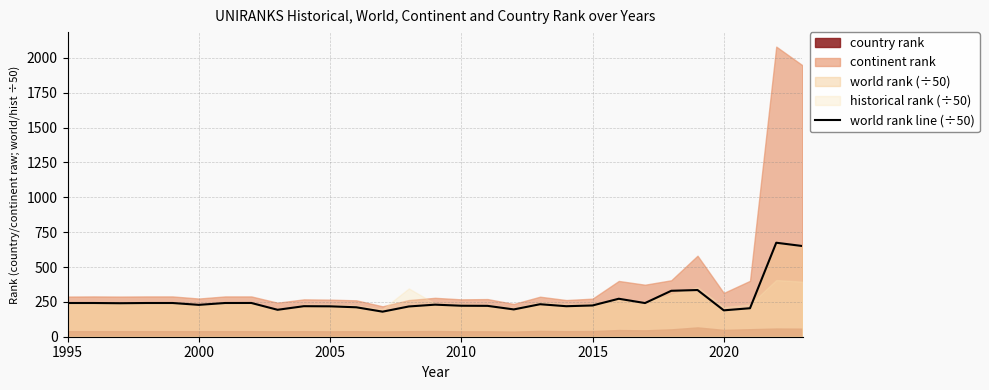

What is the average value?

262.1